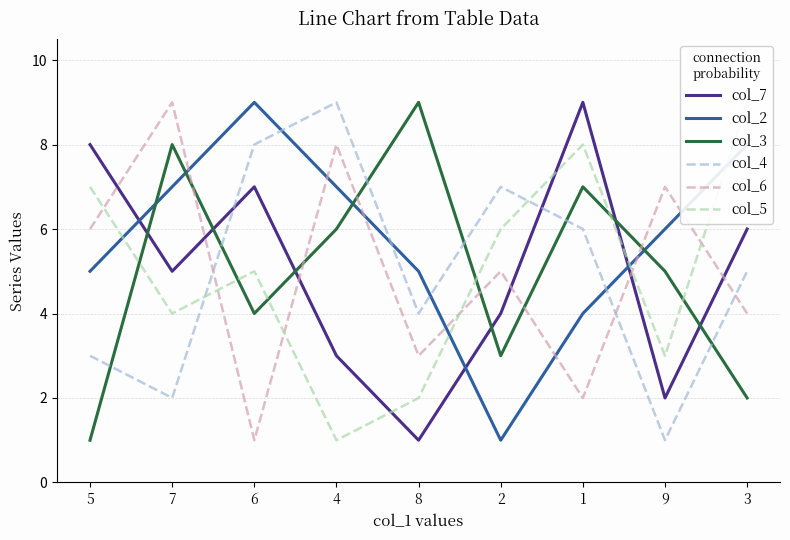

Rank the series at 3 from highest to lowest value.

col_5, col_2, col_7, col_4, col_6, col_3